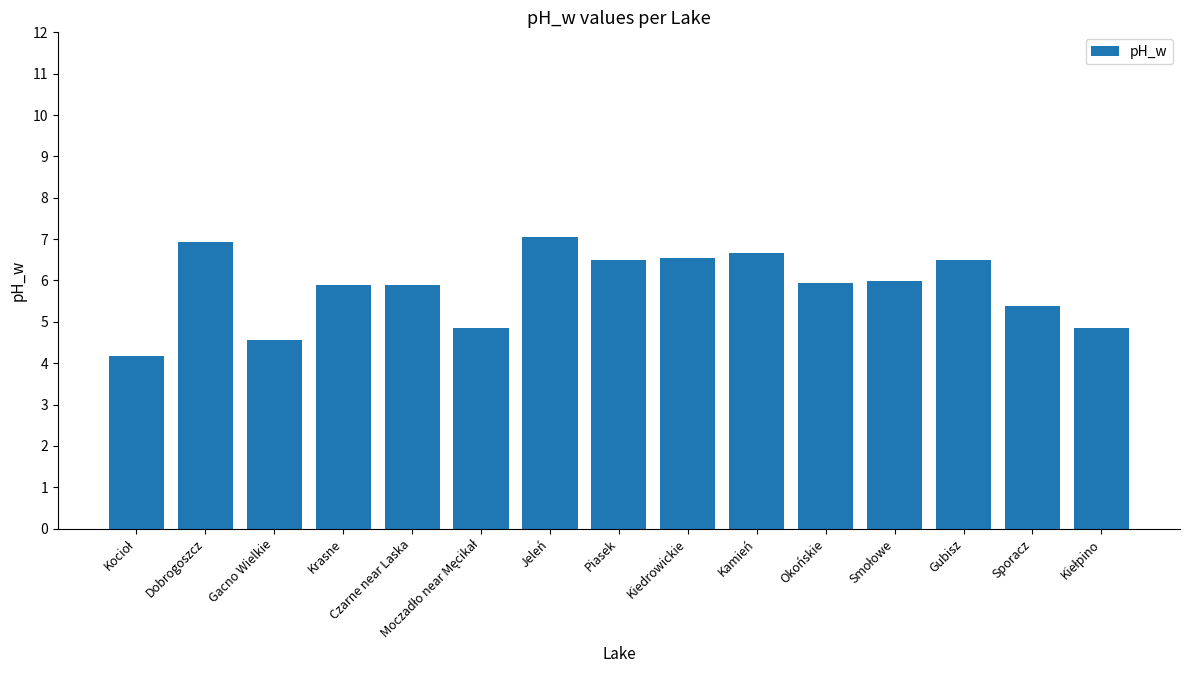

What is the difference between the second highest and second lowest values?

2.4